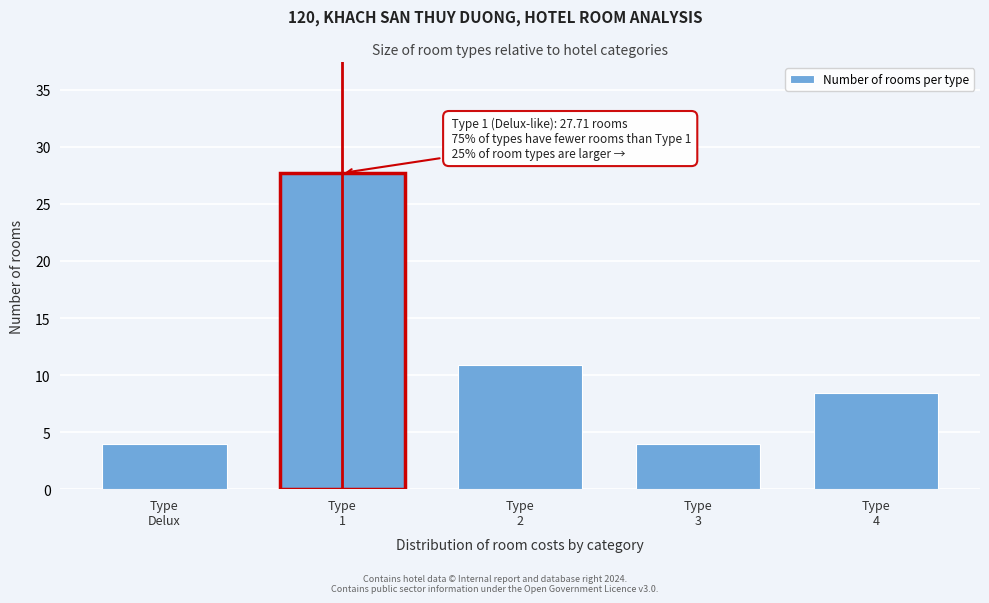

Reading right to left, list all the values displayed in this chart.

8.4	4.0	10.9	27.7	4.0